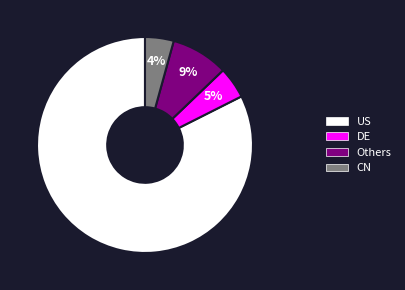

Is there any slice that represents more than half of the pie?

Yes